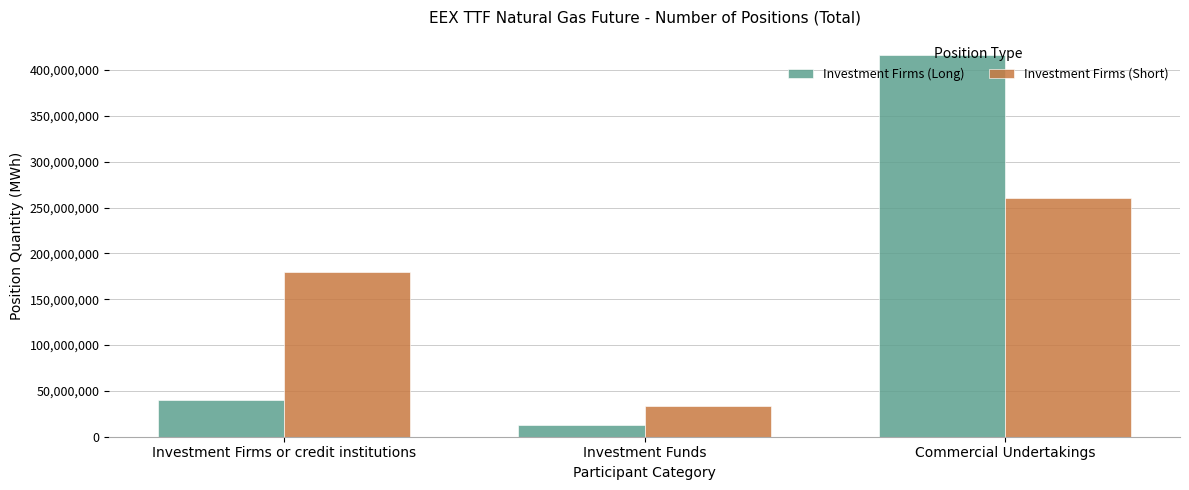

The value of Investment Firms (Short) at Investment Funds is 47694417. True or false?

False